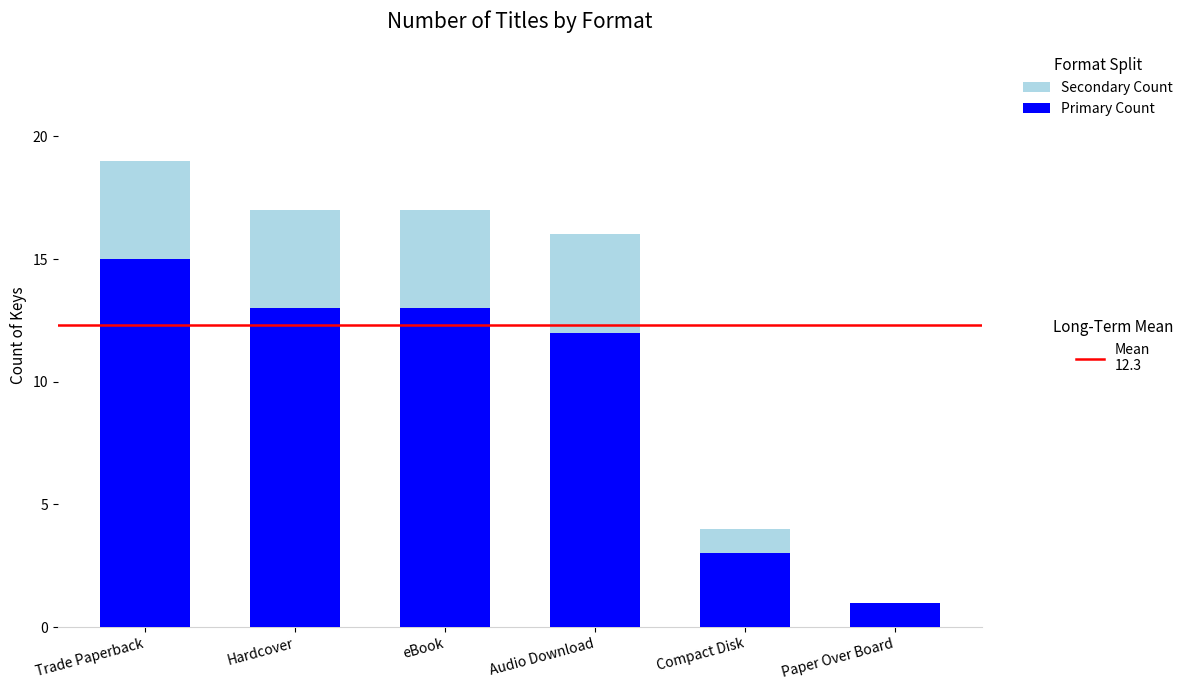

At which category is the sum across all series the highest?

Trade Paperback